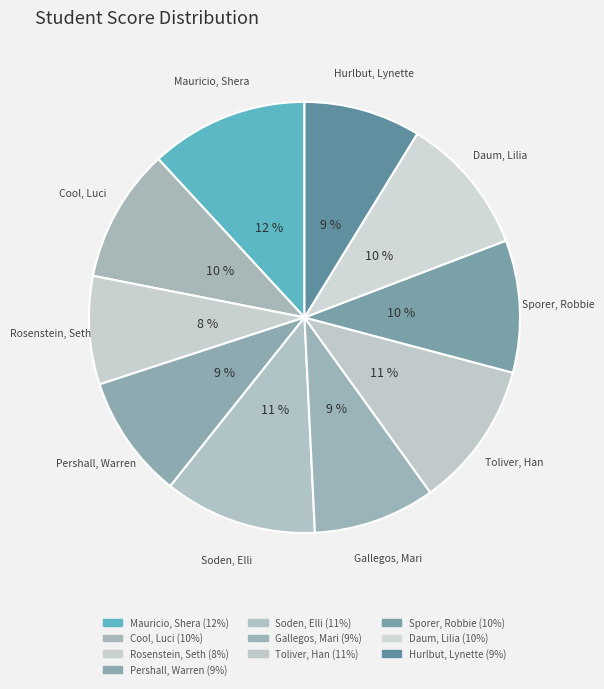

Count the number of slices in the pie.

10